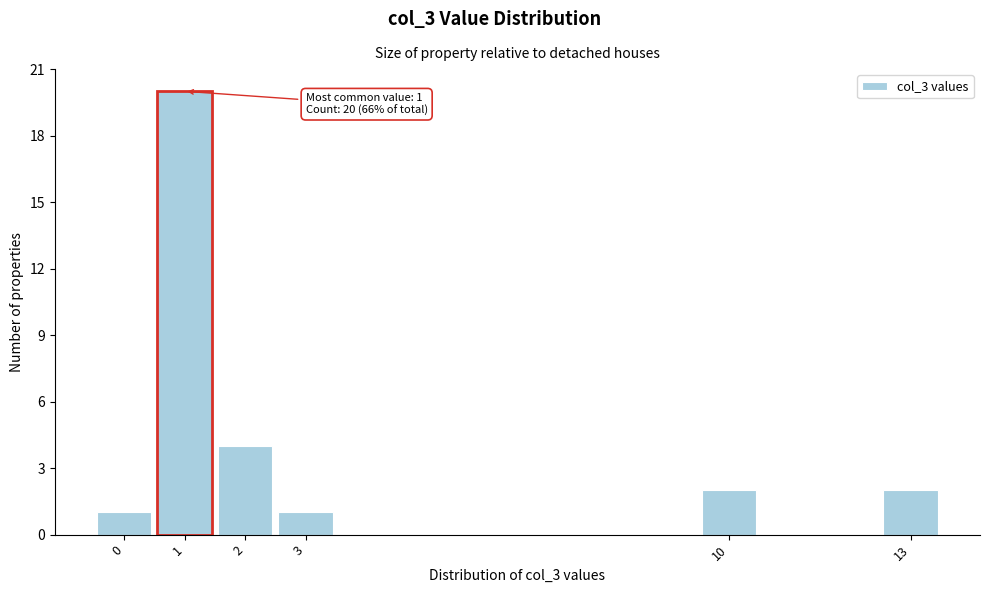

Which range on the x-axis has the tallest bar?

0.5 to 1.5